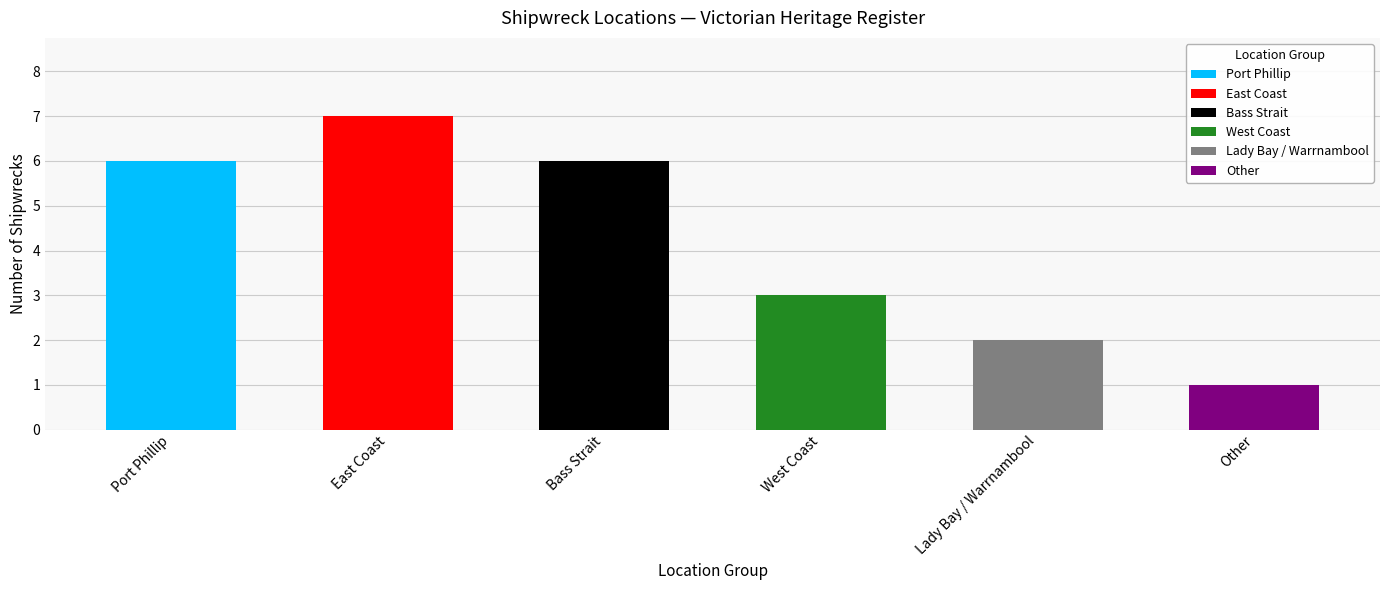

What is the label of the 5th bar from the left?

Lady Bay / Warrnambool